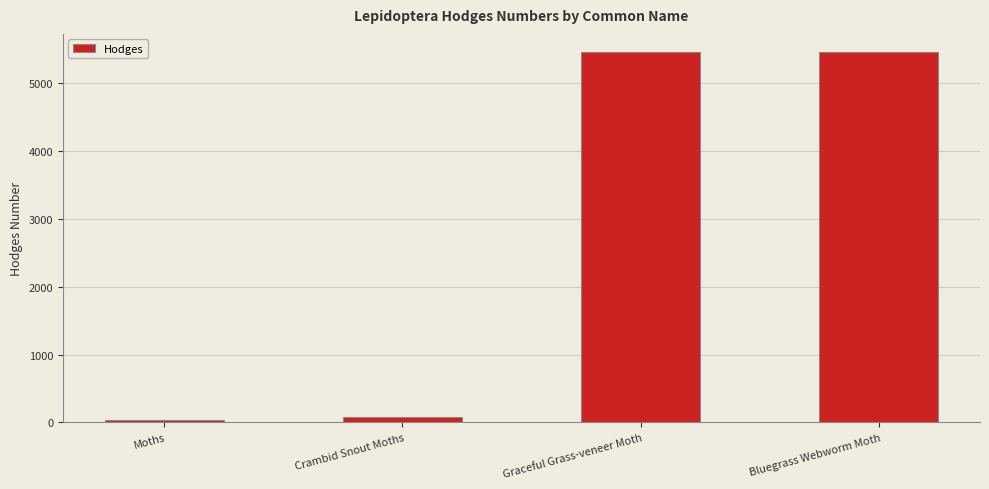

How many series are shown in this chart?

1